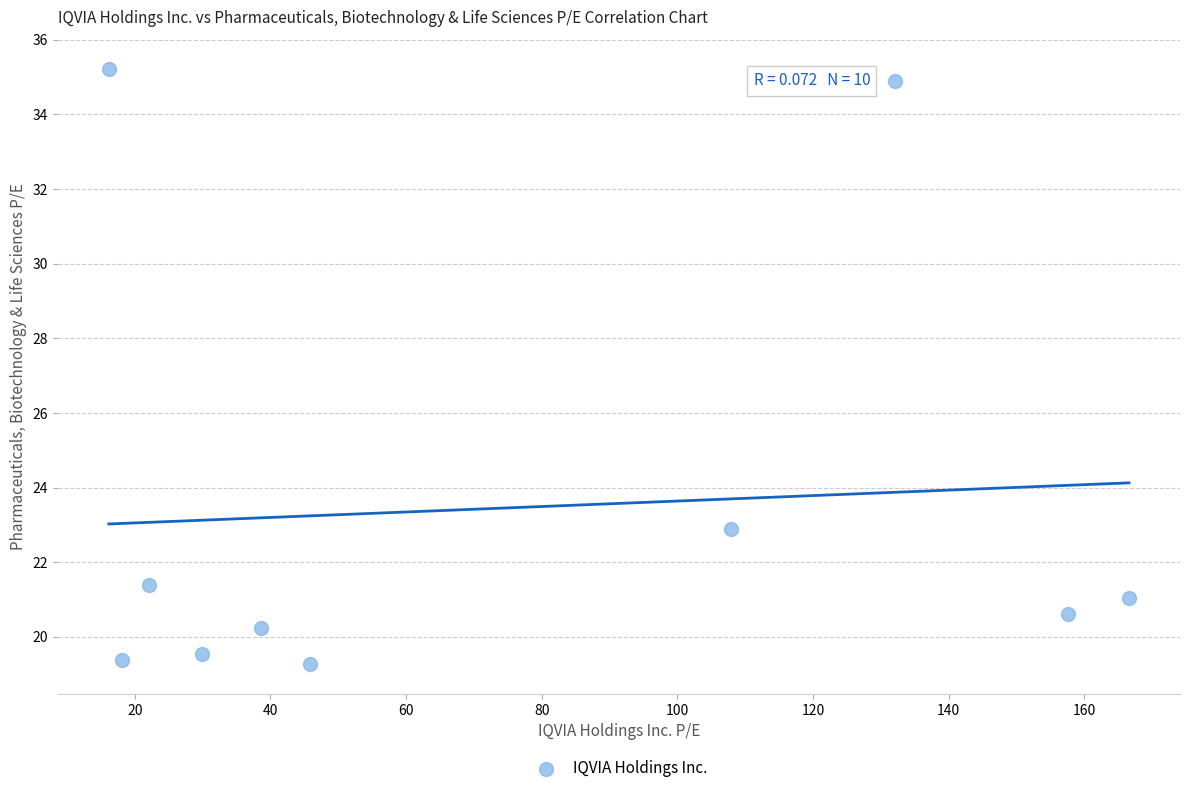

What Y value in the scatter plot is closest to 27?

22.9